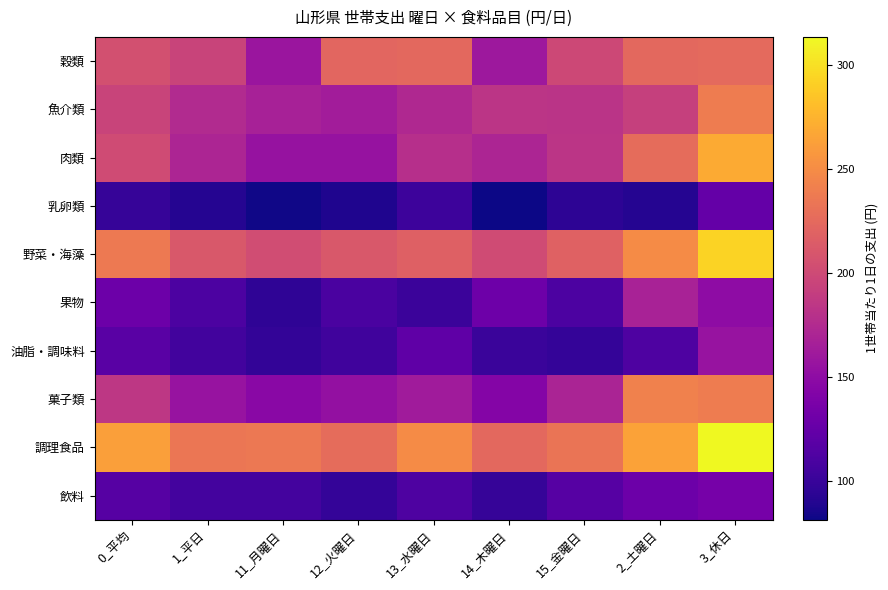

What is the total value across all series at 3_休日?

2143.7